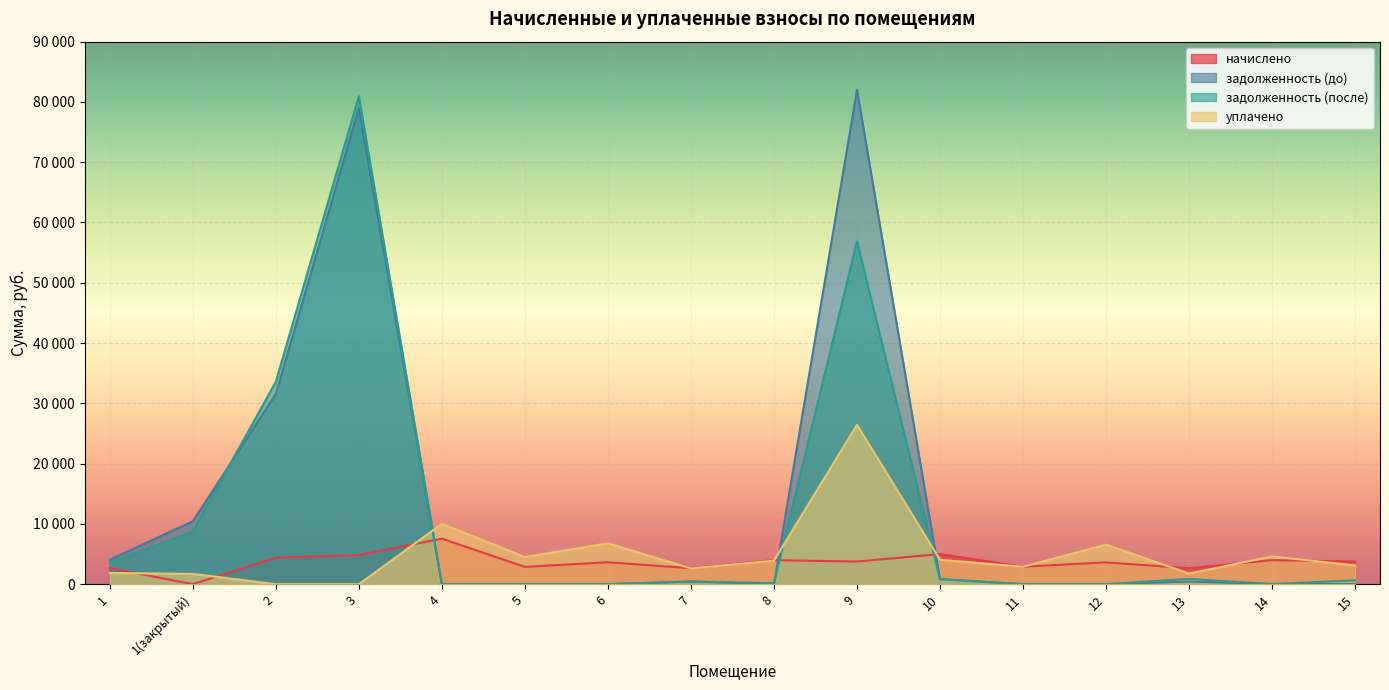

Where is начислено nearest to the value 3775?

9